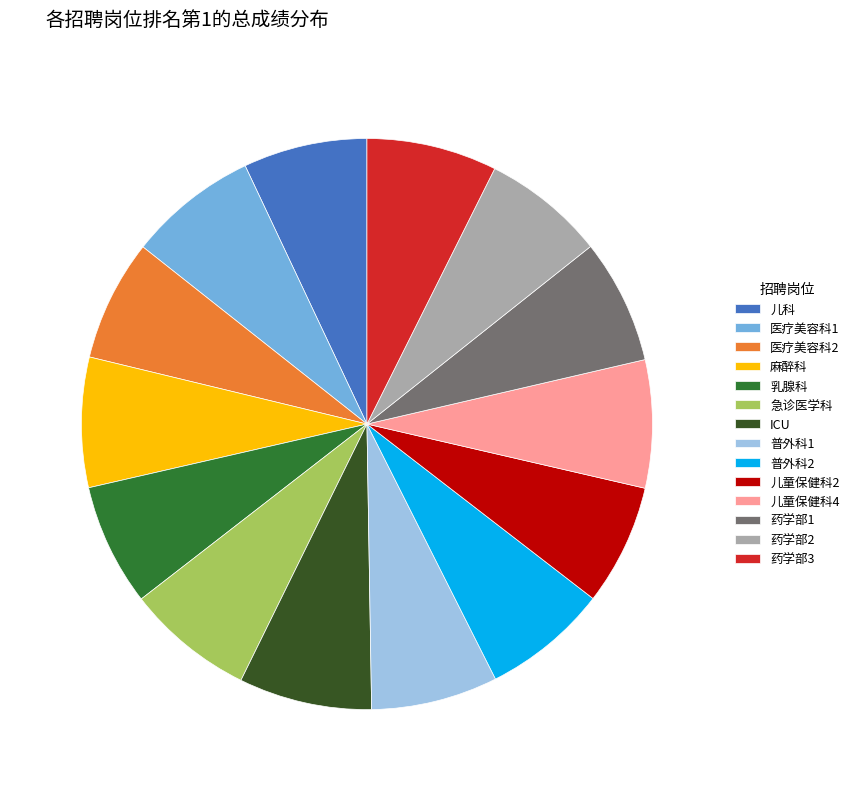

What is the ratio of the value at 乳腺科 to the value at 普外科1?

1.0